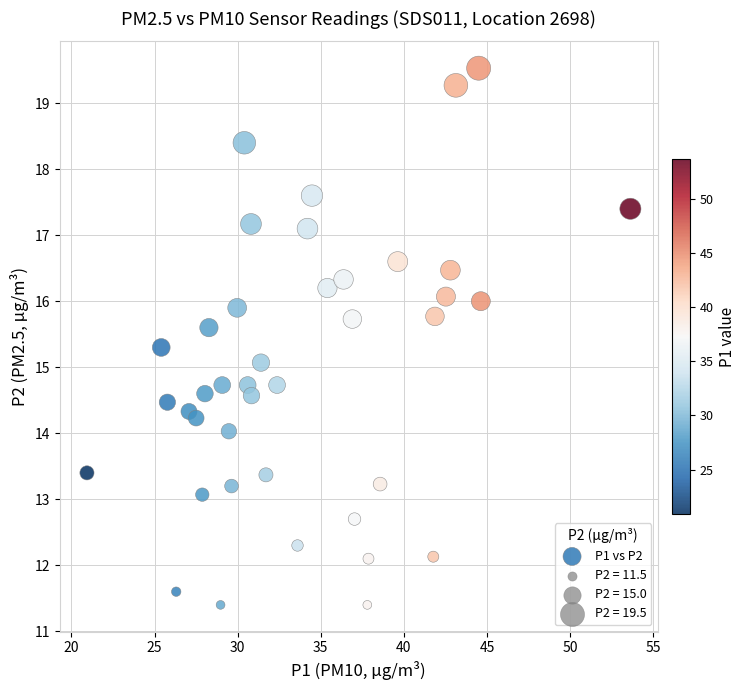

What is the range of X values (max minus min)?

32.7